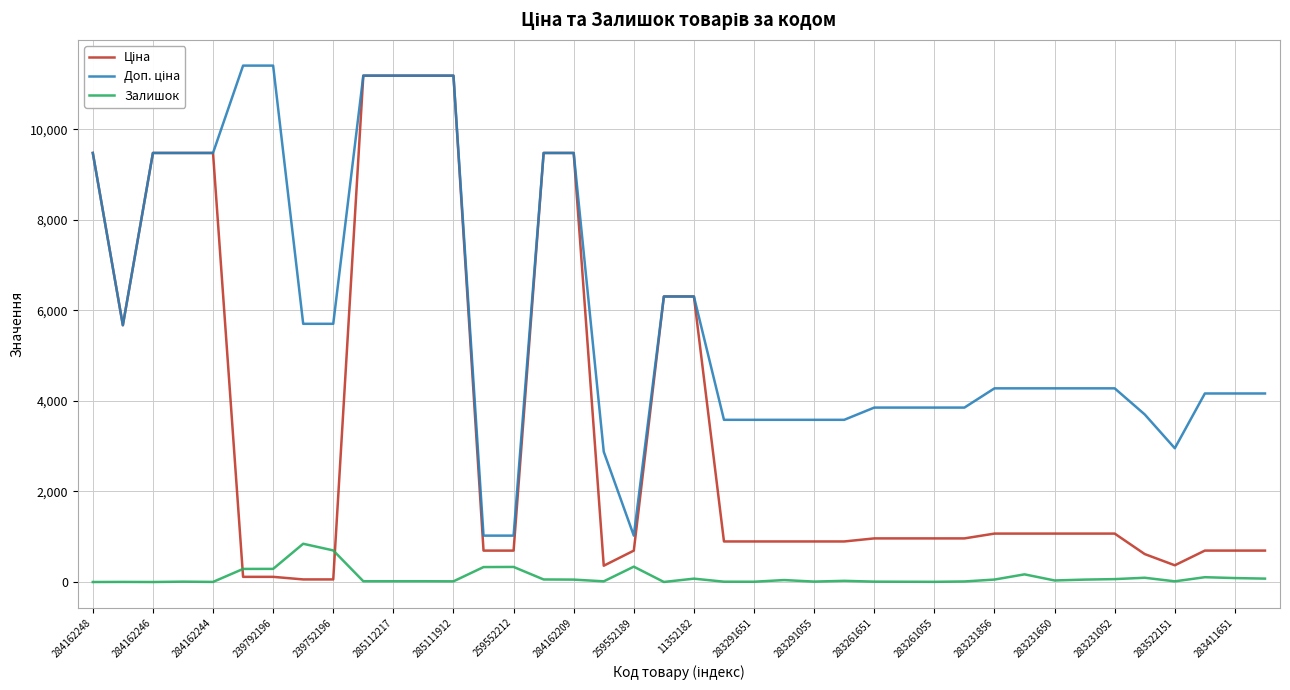

What is the highest value of the Залишок series?

845.0